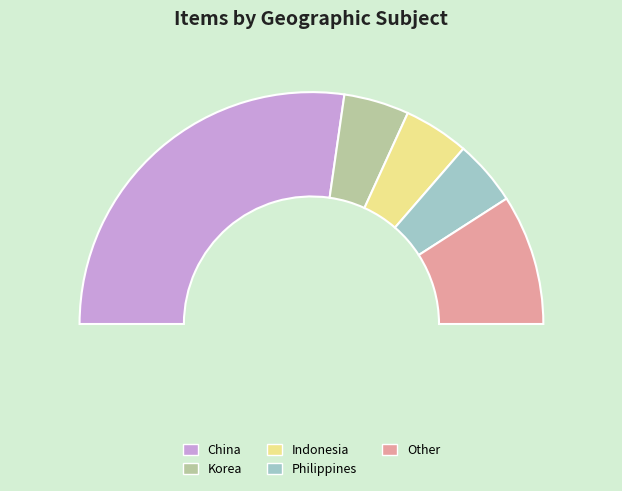

What percentage is the China slice, to the nearest percent?

55%